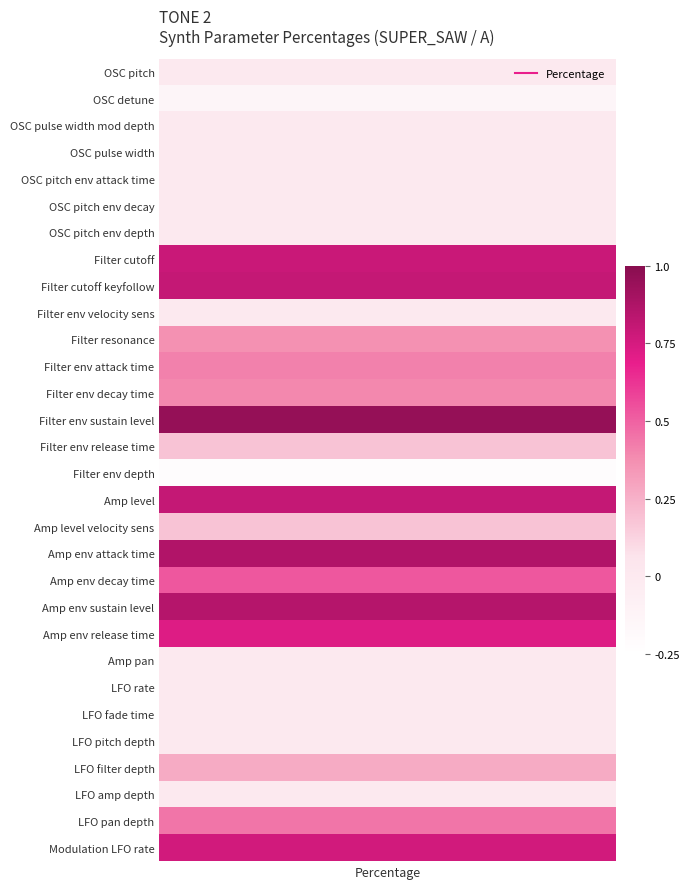

Between 27 and 9, which is larger?

27